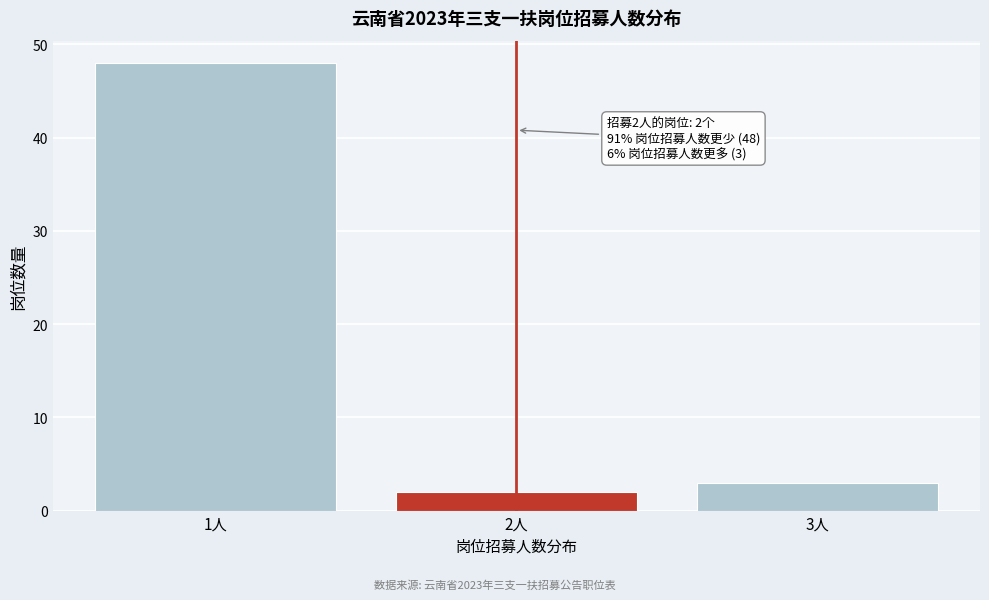

Reading right to left, extract all data points from this chart.

3	2	48